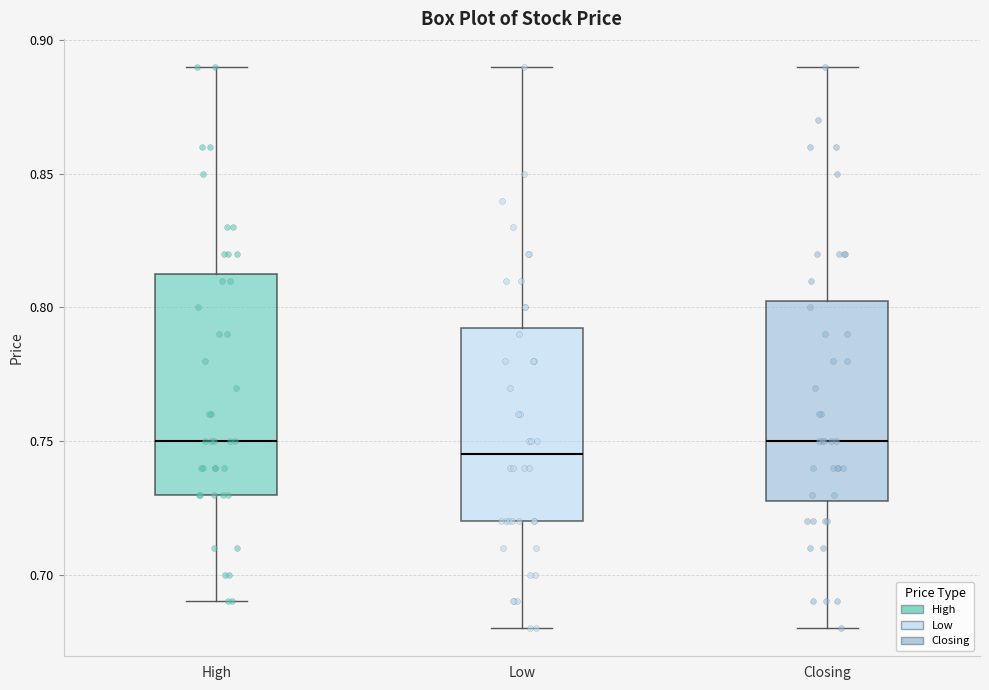

Which box's median line is the lowest?

Low